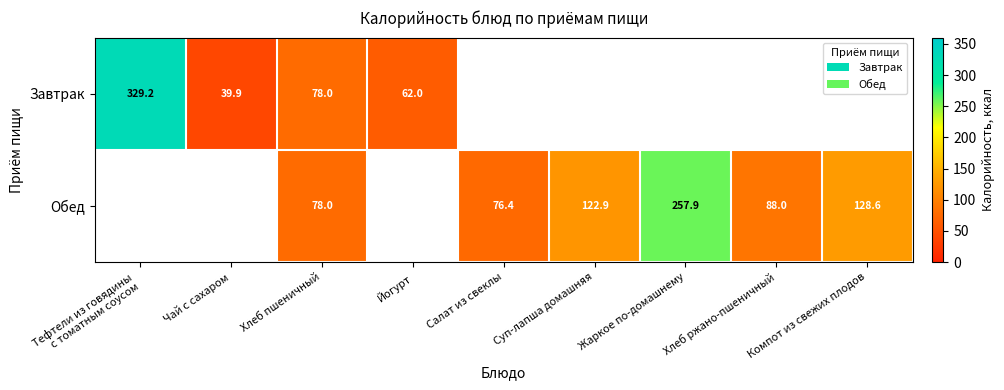

Which series changed the most between Салат из свеклы and Жаркое по-домашнему?

Обед